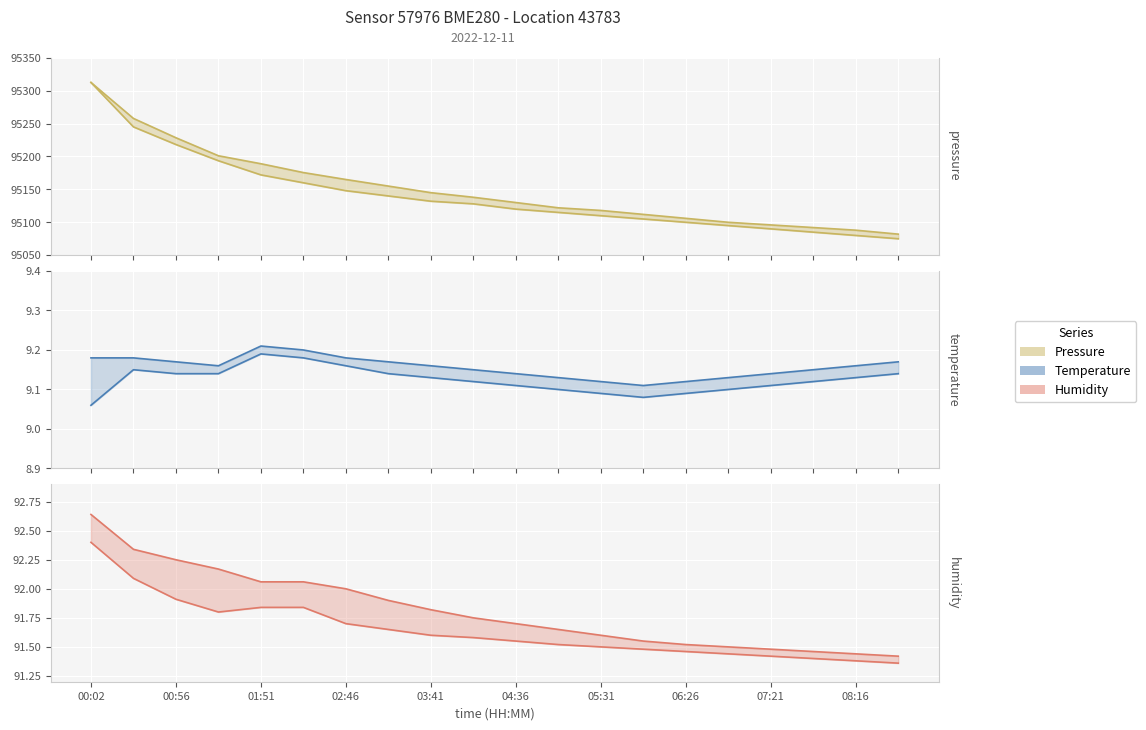

Is the value of temperature upper at 13 greater than the value of humidity upper at 03:41?

No